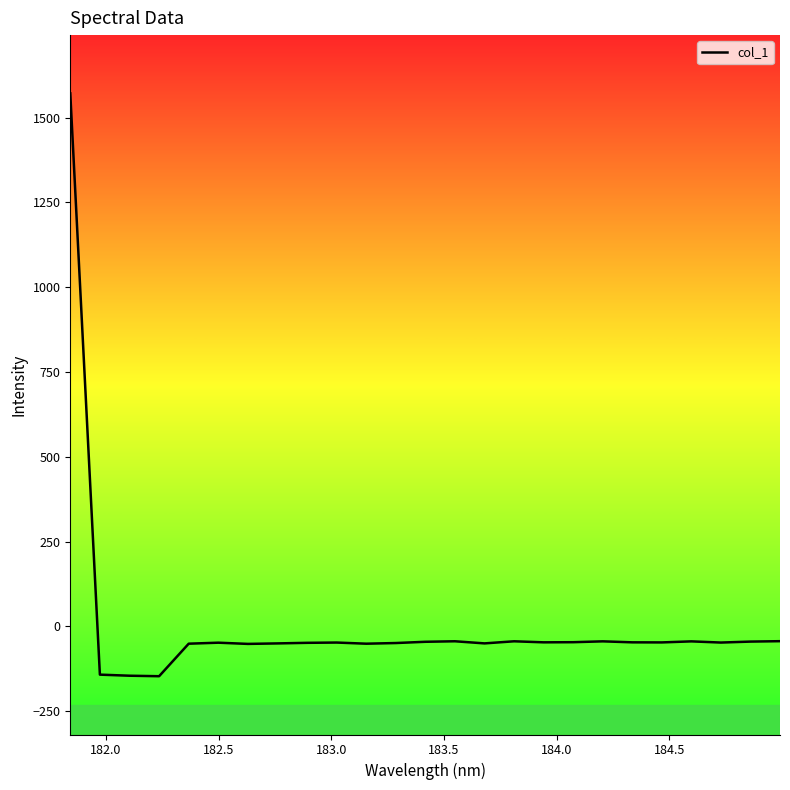

How many values are below zero?

24